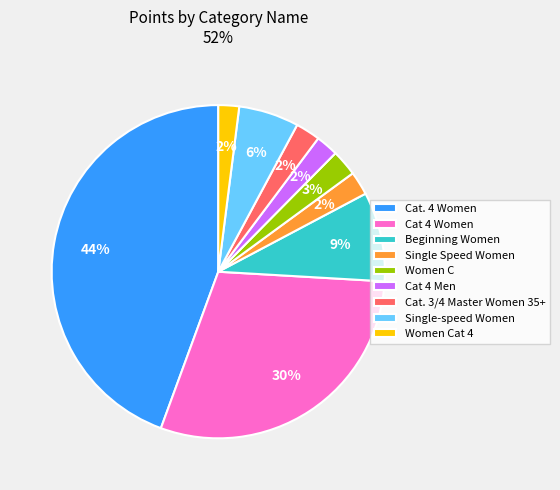

To the nearest percent, what percentage of the pie is Single Speed Women?

2%